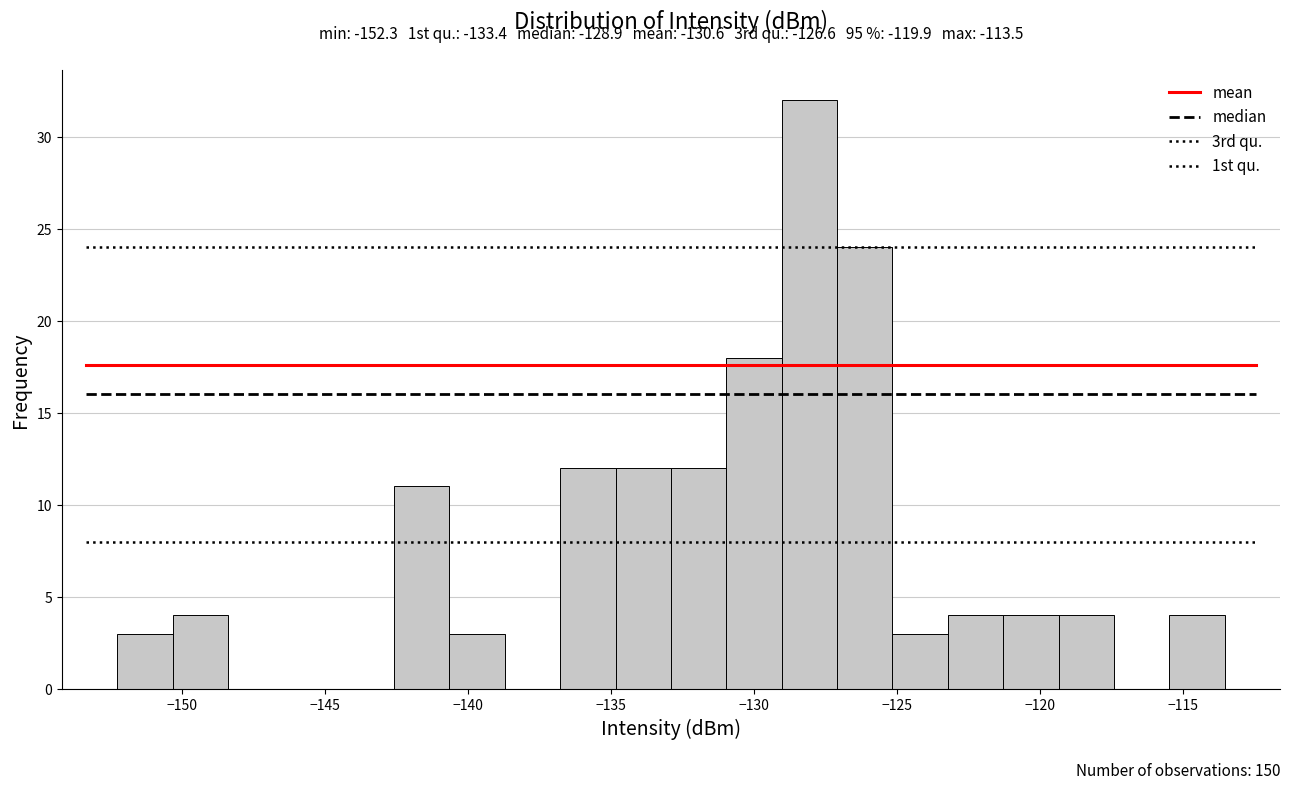

Around what value on the x-axis is the tallest bar? Give the approximate position of its centre, as read against the axis.

-128.0